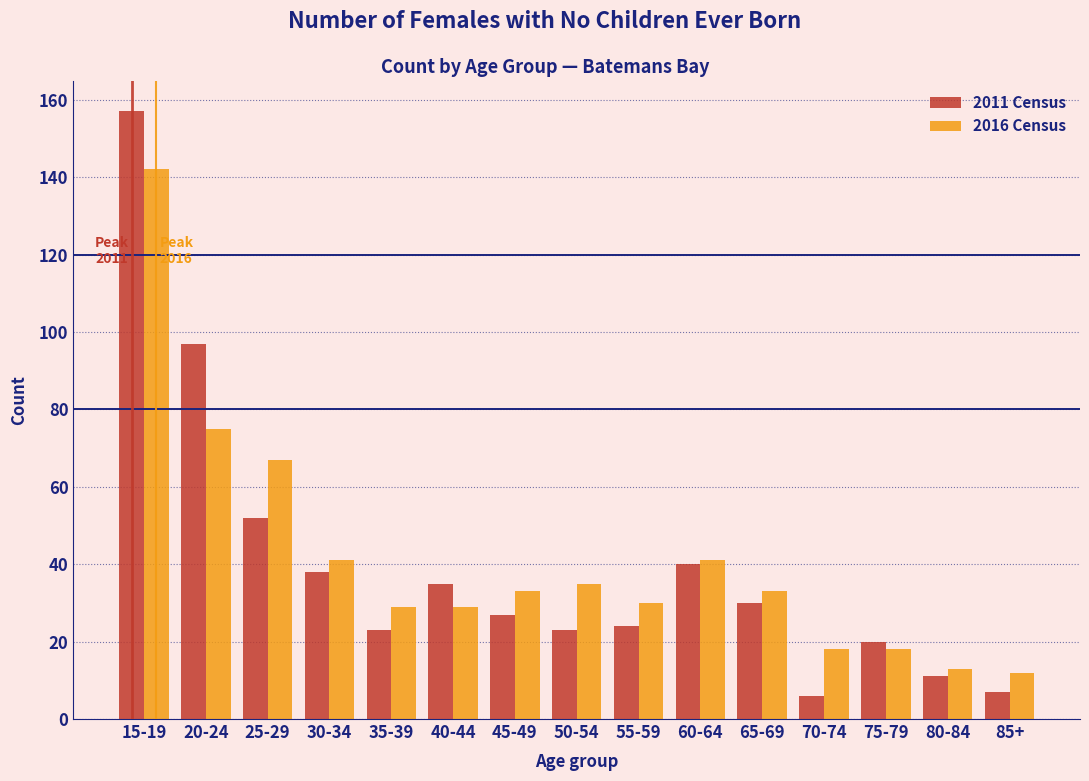

Reading left to right, transcribe all the data shown in this chart.

2011 Census: 157	97	52	38	23	35	27	23	24	40	30	6	20	11	7
2016 Census: 142	75	67	41	29	29	33	35	30	41	33	18	18	13	12